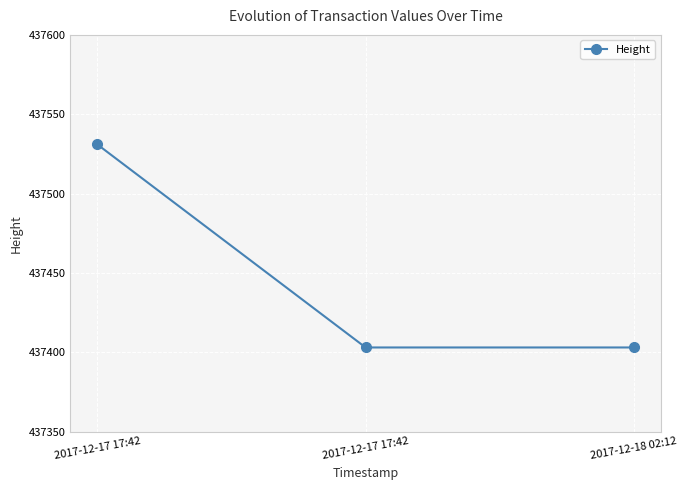

True or false: the data shows 297940 at 2017-12-17 17:42.

False